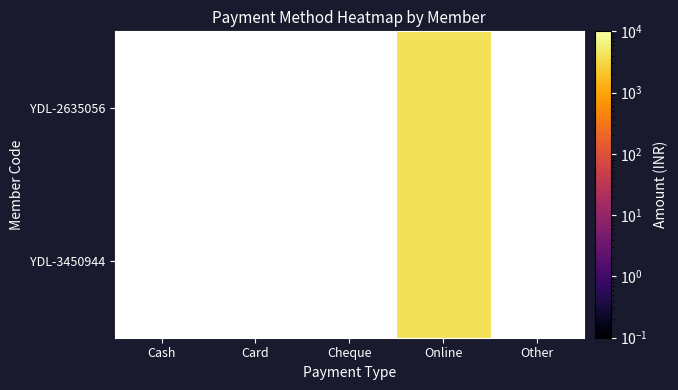

What is the smallest value displayed?

4250.0